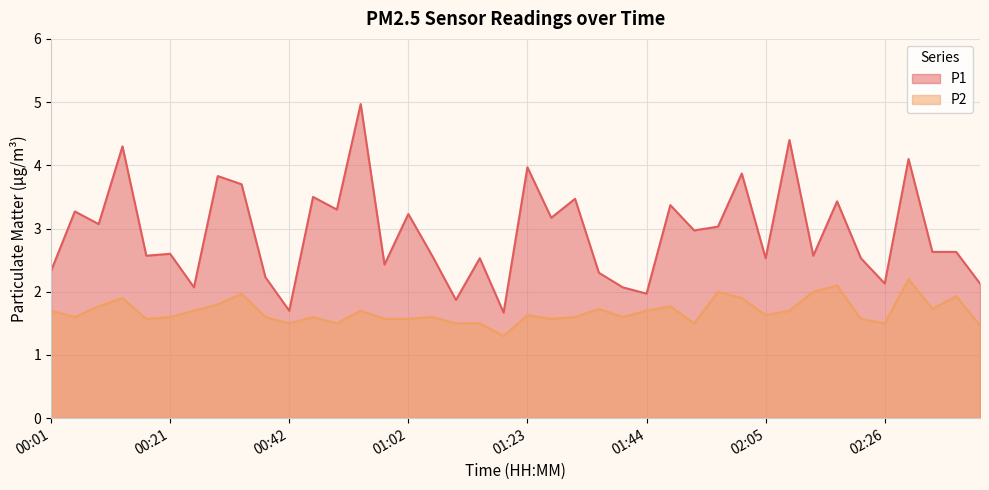

What is the difference between the maximum and second lowest values in the P2 series?

0.7